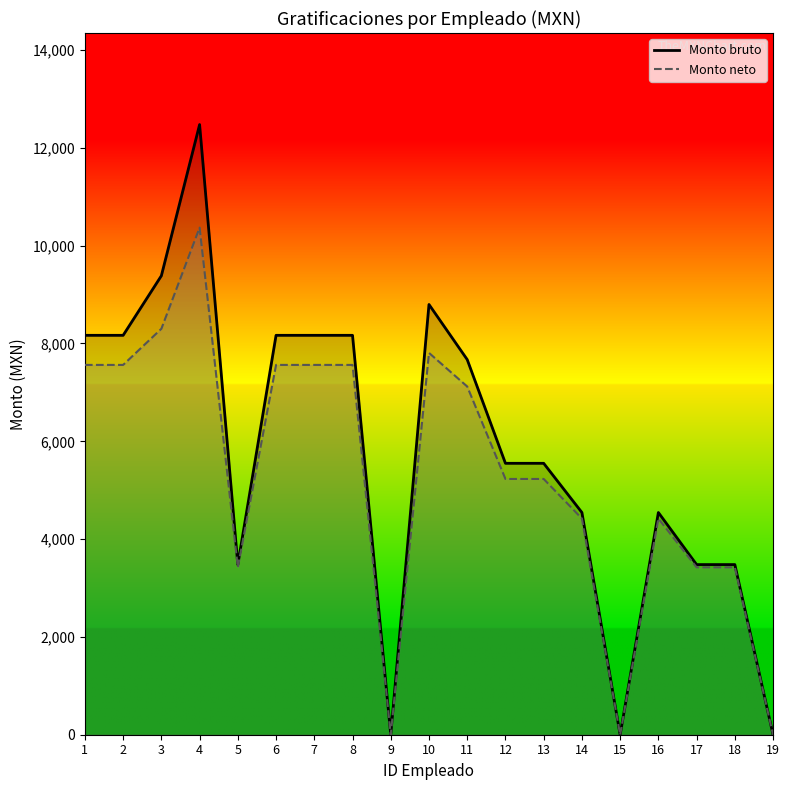

Rank the series at 5 from lowest to highest value.

Monto neto de las gratificaciones, Monto bruto de las gratificaciones